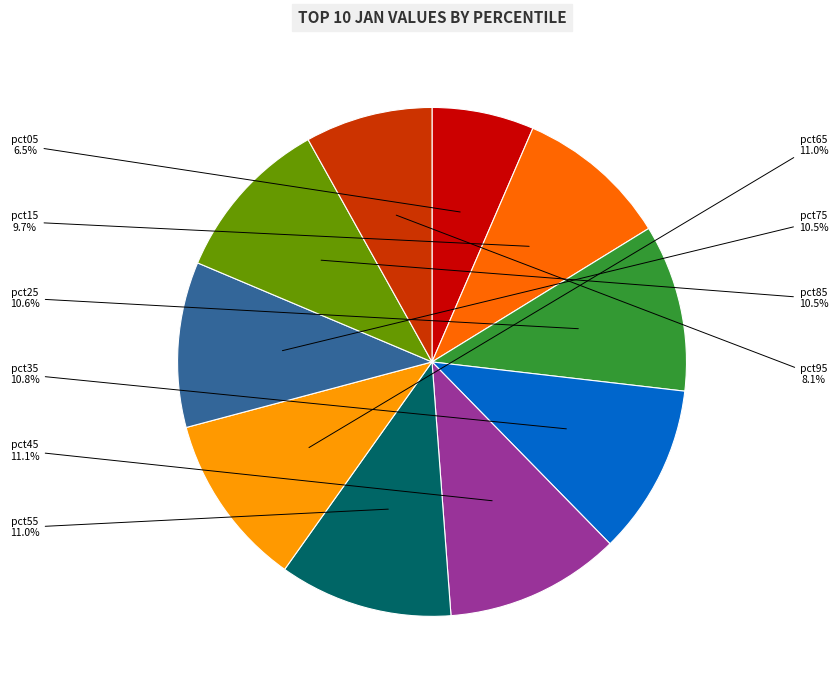

Is there any slice that represents more than half of the pie?

No